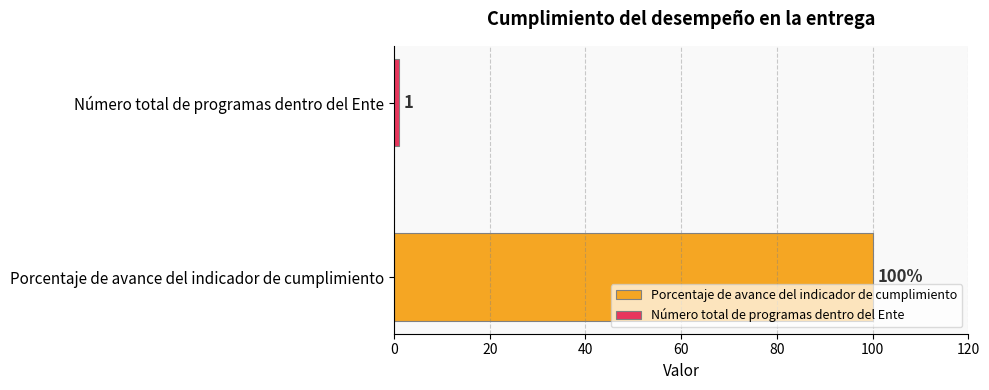

What is the greatest value displayed?

100